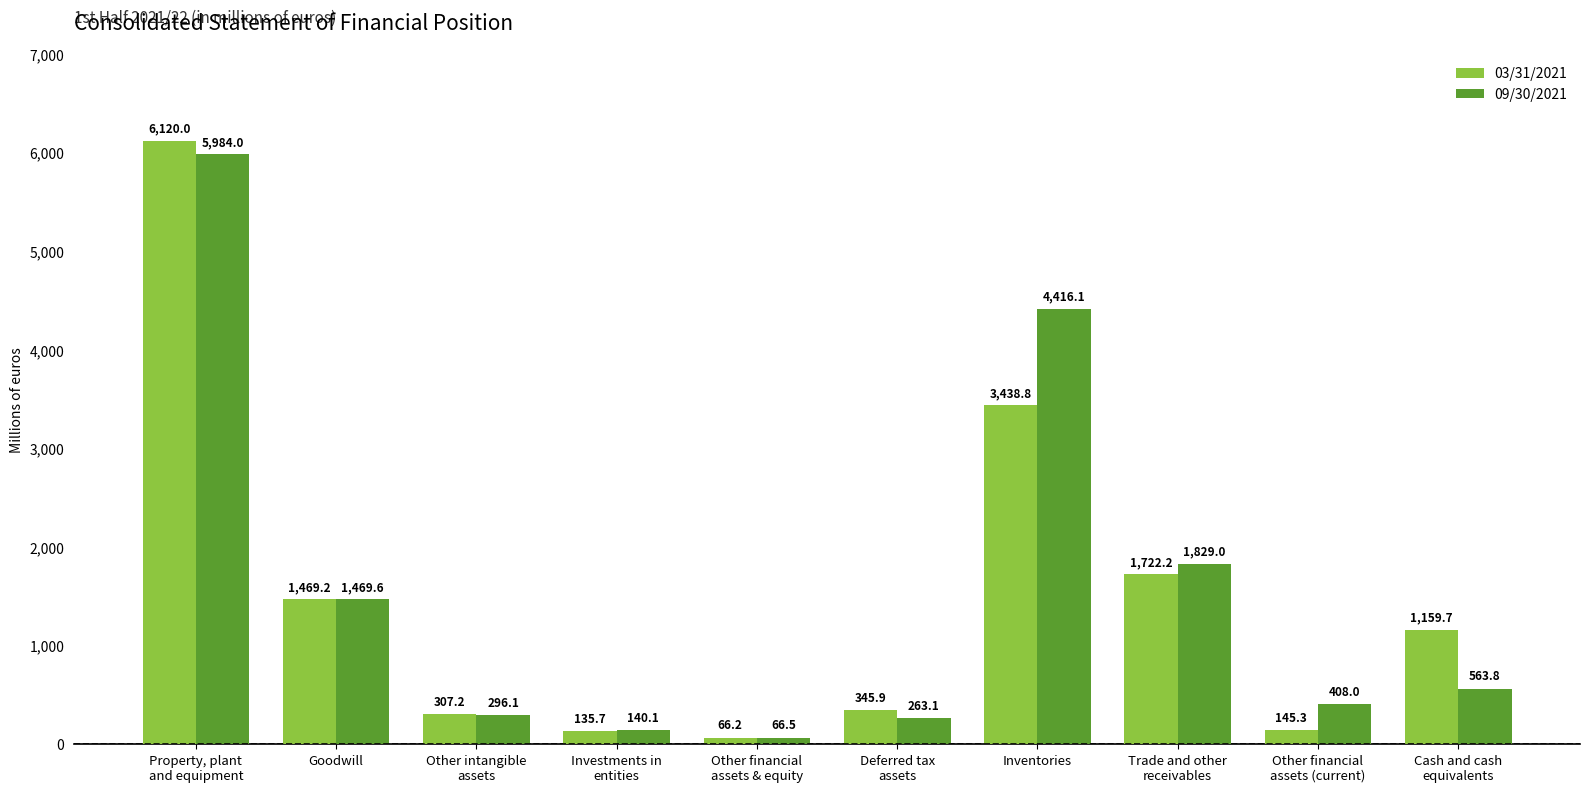

What is the average value of the 09/30/2021 series?

1543.6